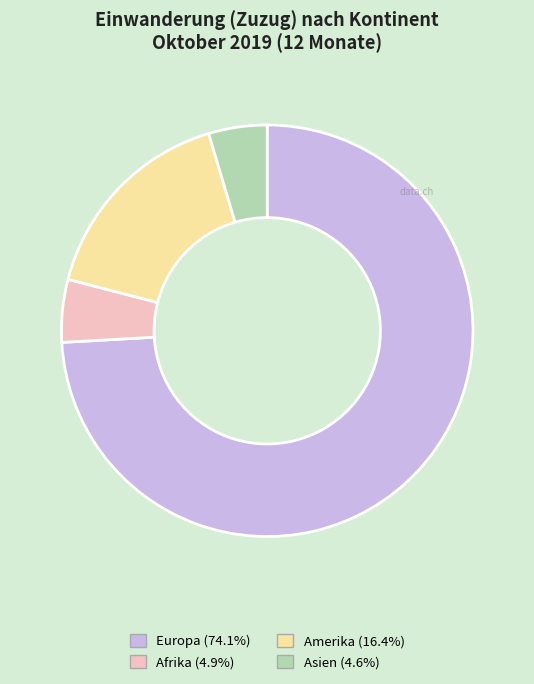

Is there a majority slice in this chart?

Yes